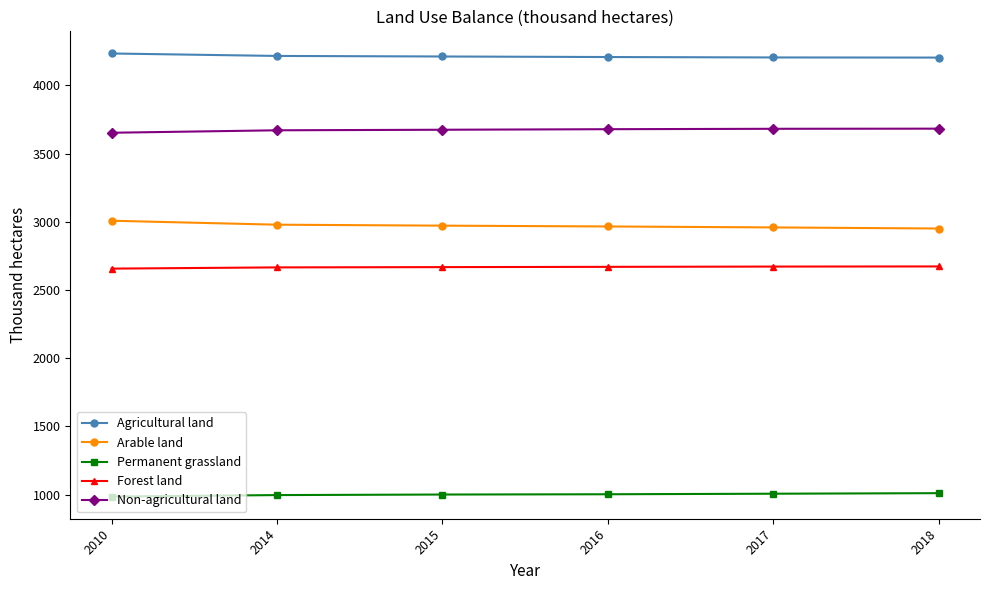

What is the smallest value displayed?

986